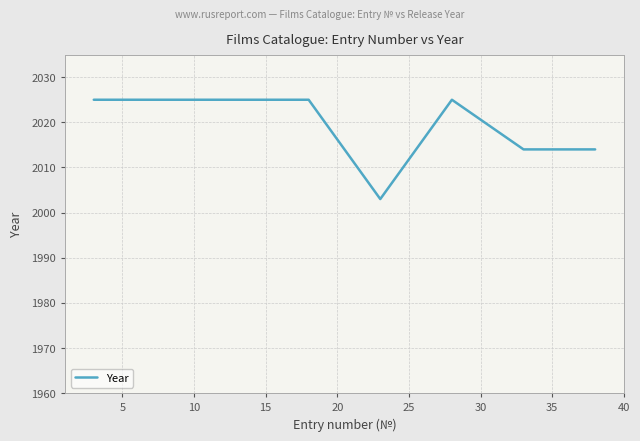

True or false: there are more than 0 points higher than both neighbors.

True